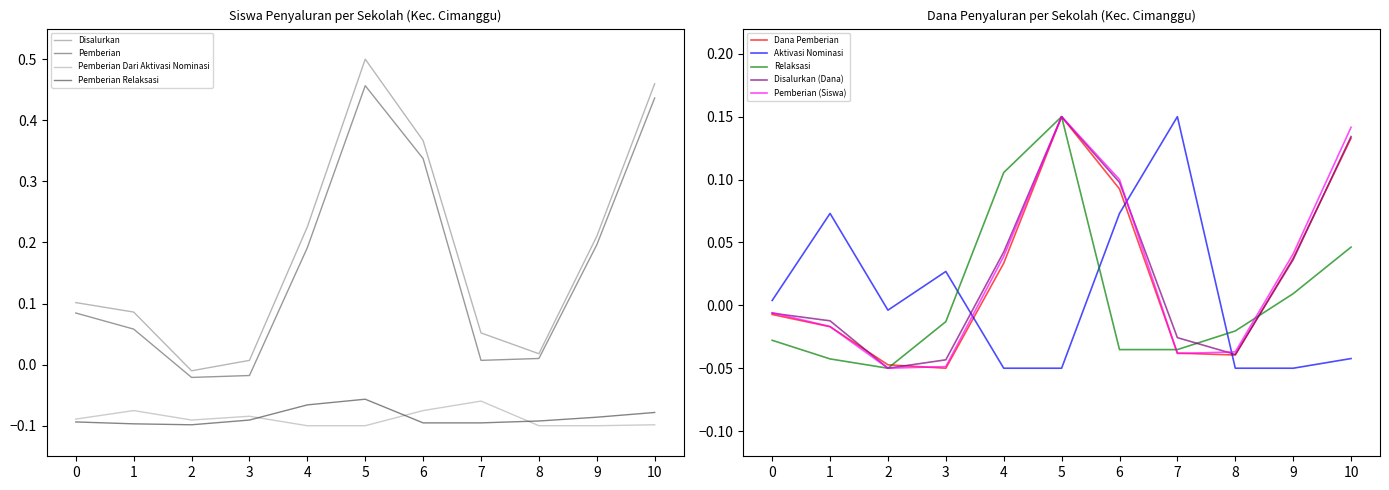

The value of Pemberian at 5 is 0.2. True or false?

False